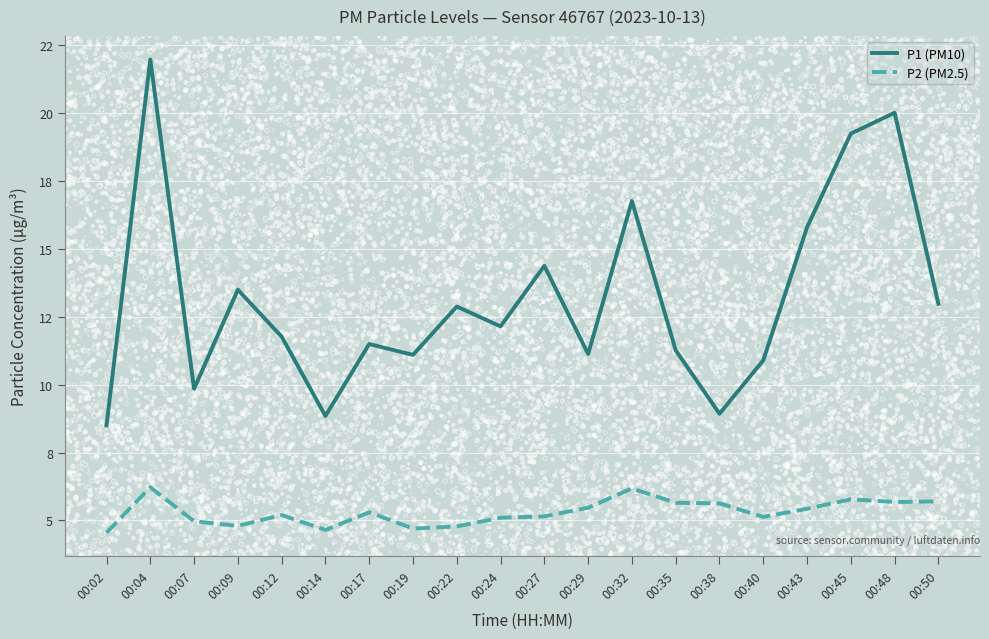

Is the value of P2 (PM2.5) at 00:50 greater than the value of P1 (PM10) at 00:07?

No